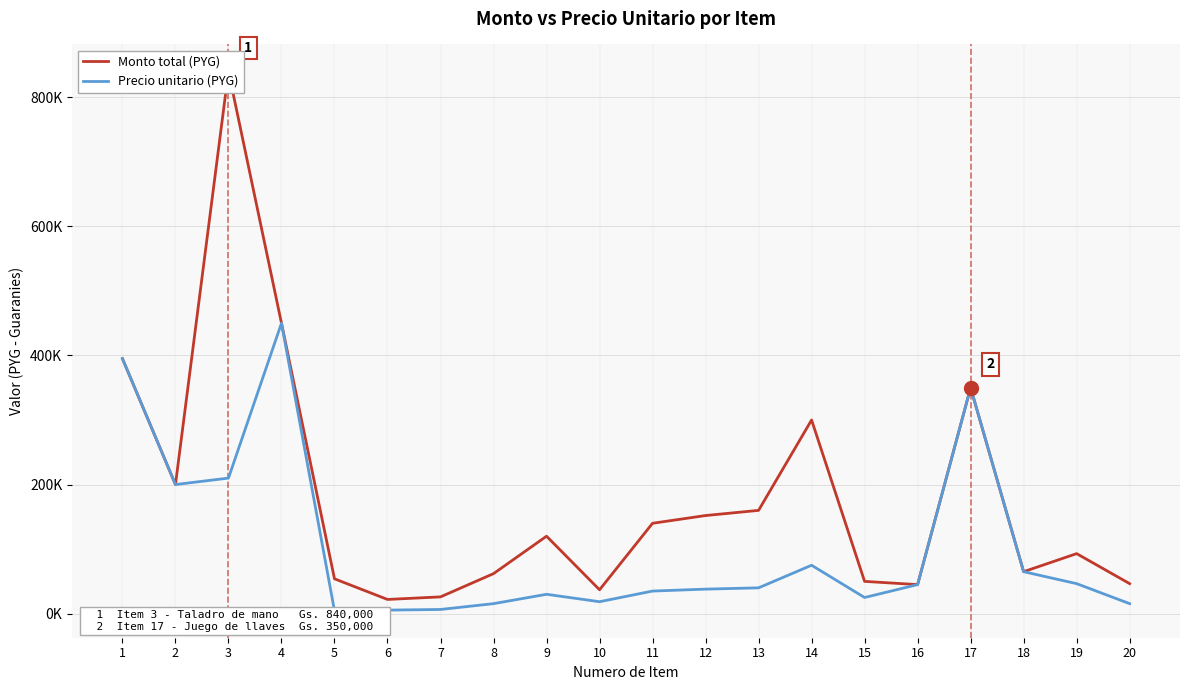

At which category is the sum across all series the highest?

3